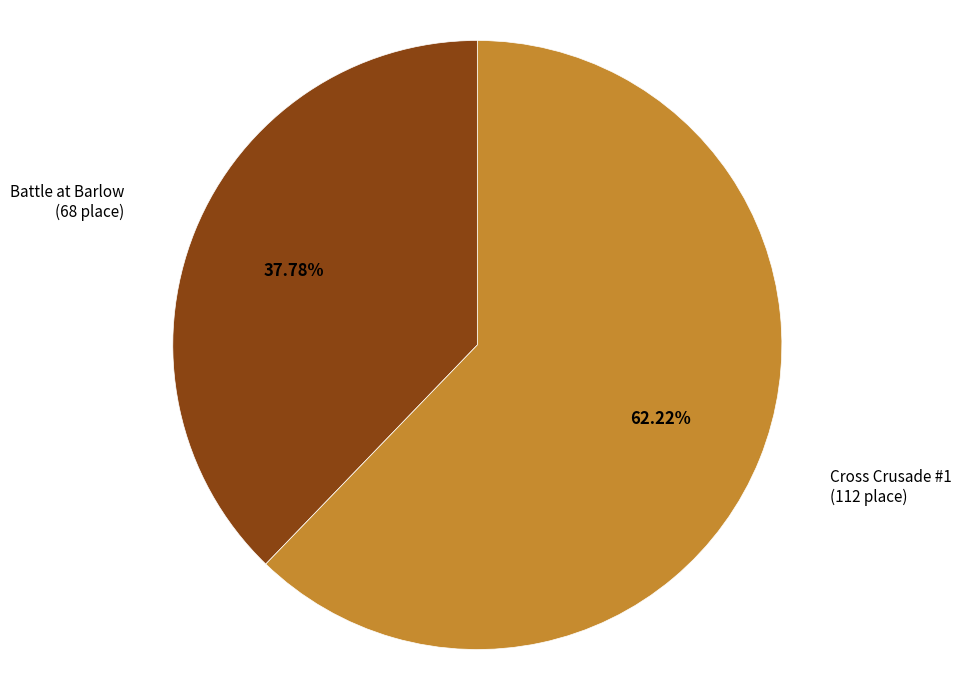

What portion of the pie excludes Cross Crusade #1?

37.8%